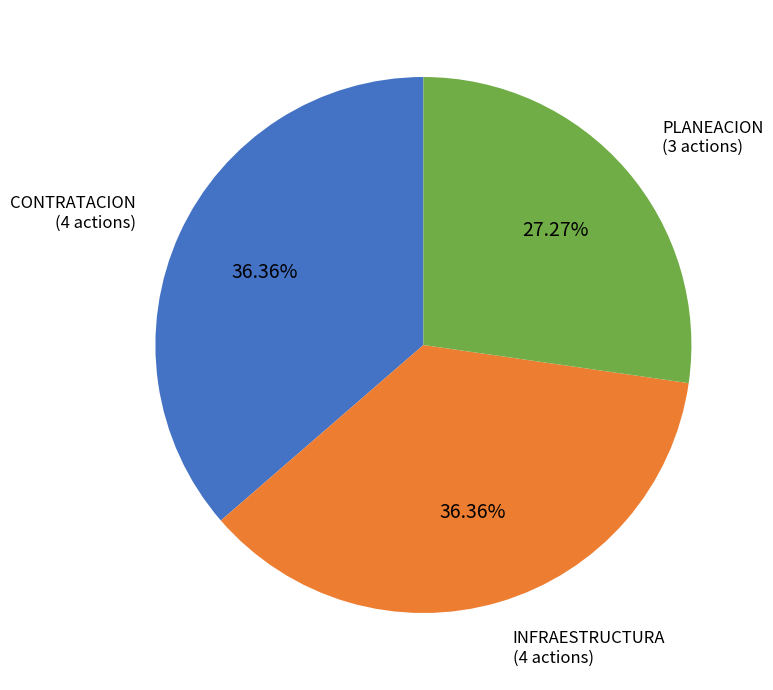

Is there a majority slice in this chart?

No